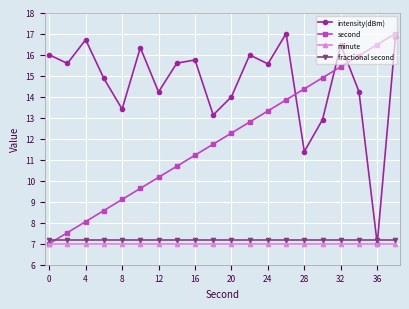

What is the average value of the minute series?

7.0